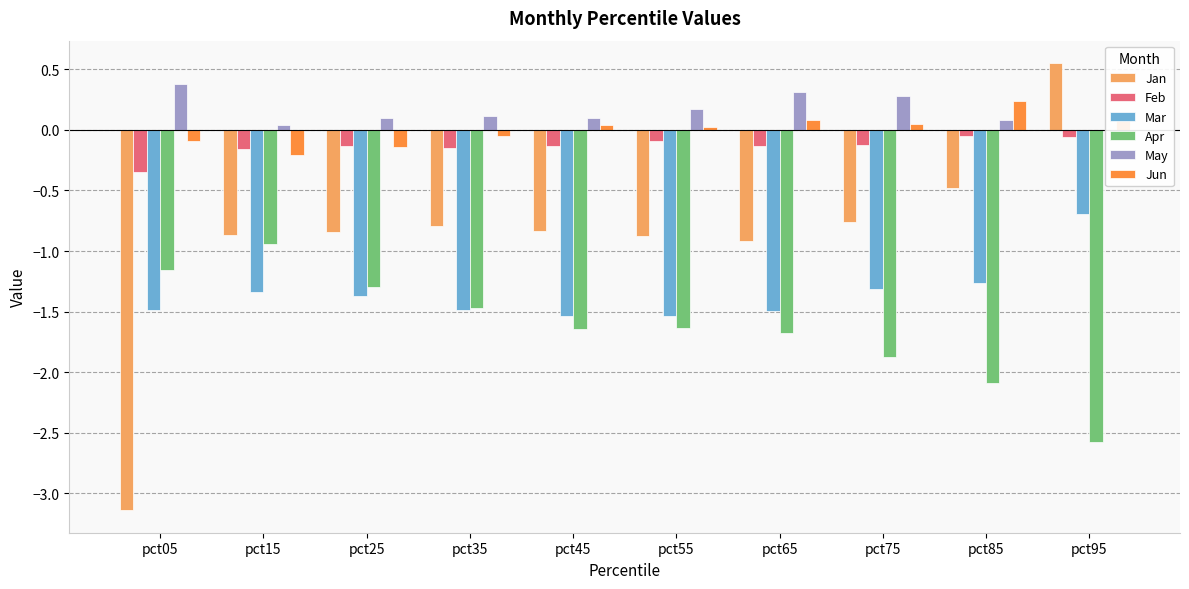

Does the chart contain any negative values?

Yes